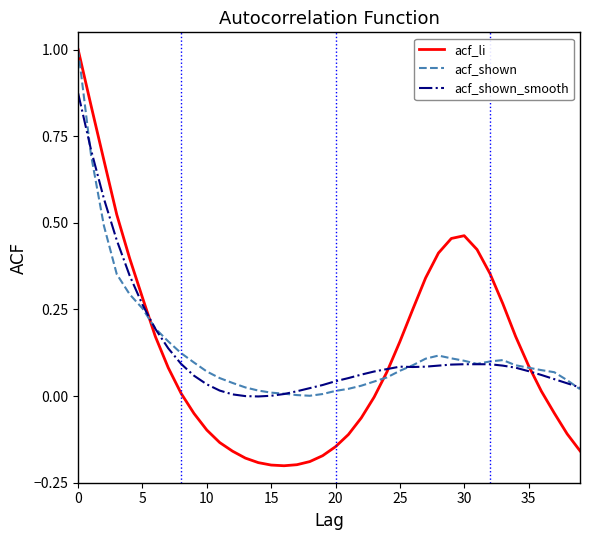

What is the greatest value displayed?

1.0